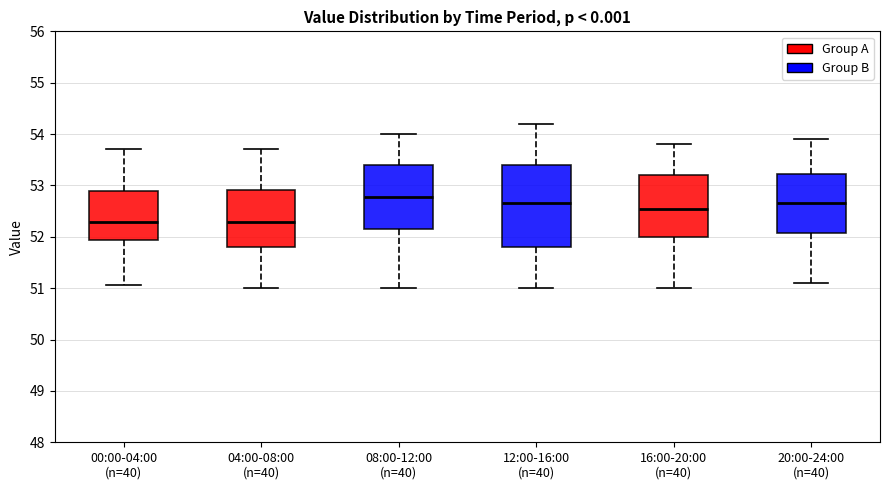

Where does the upper whisker of the box for 00:00-04:00 (n=40) end on the y-axis? The values are not printed on the chart, so give them approximately, as read against the axis.

53.7